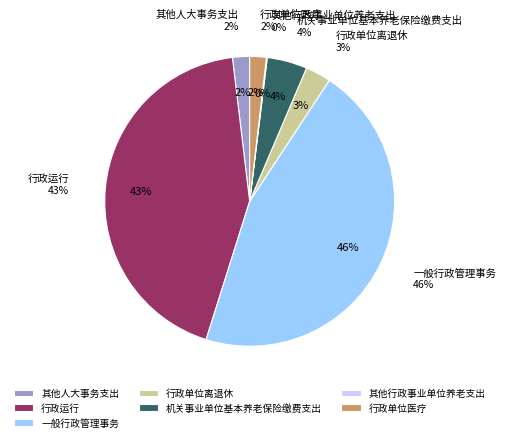

What portion of the pie excludes 一般行政管理事务?

54.4%